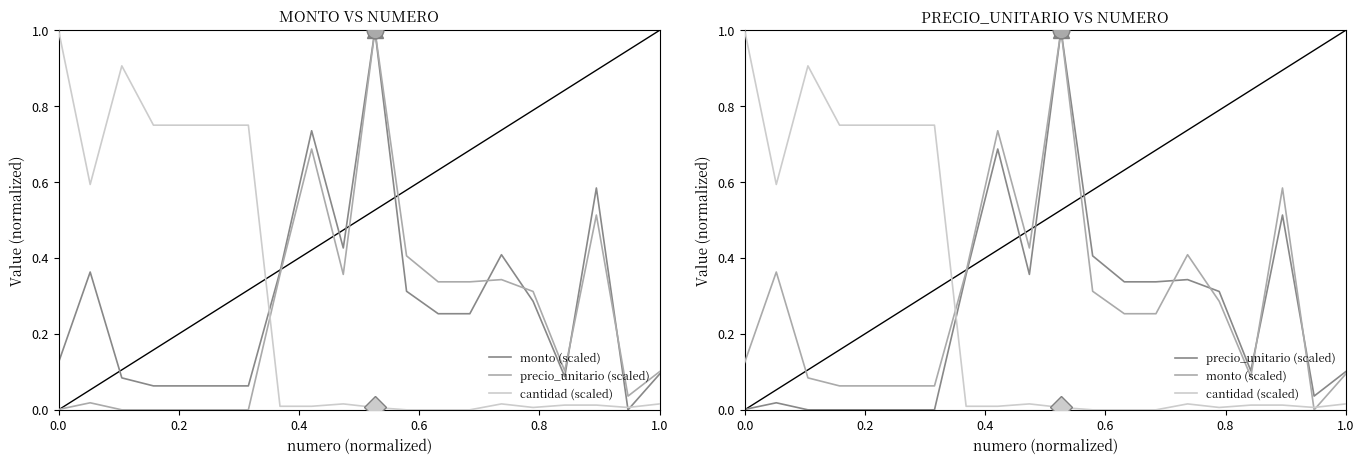

How many interior local valleys does the precio_unitario (scaled) series have?

3